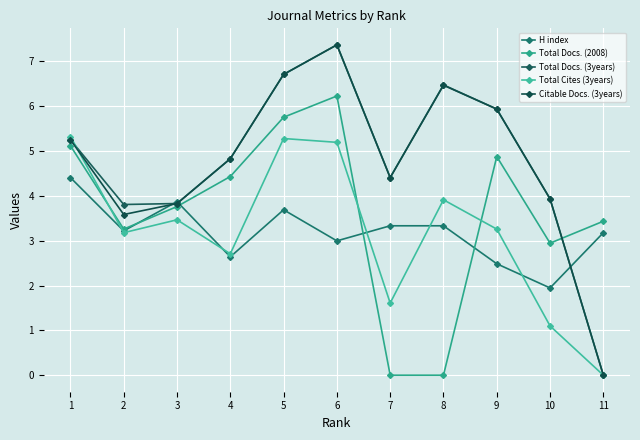

How many positive values does the Total Docs. (3years) series have?

10